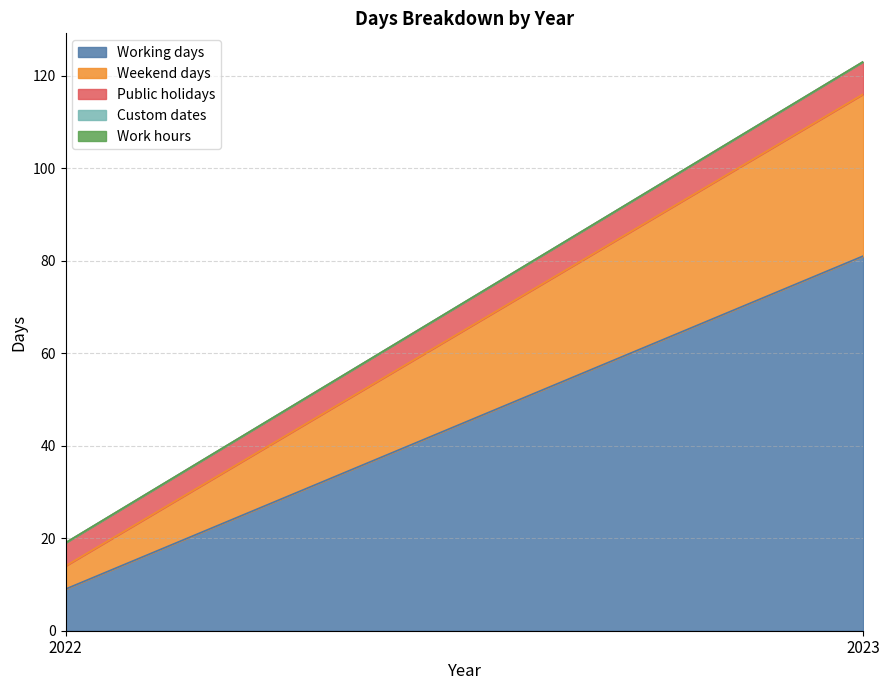

What is the difference between the maximum and minimum values in the Working days series?

72